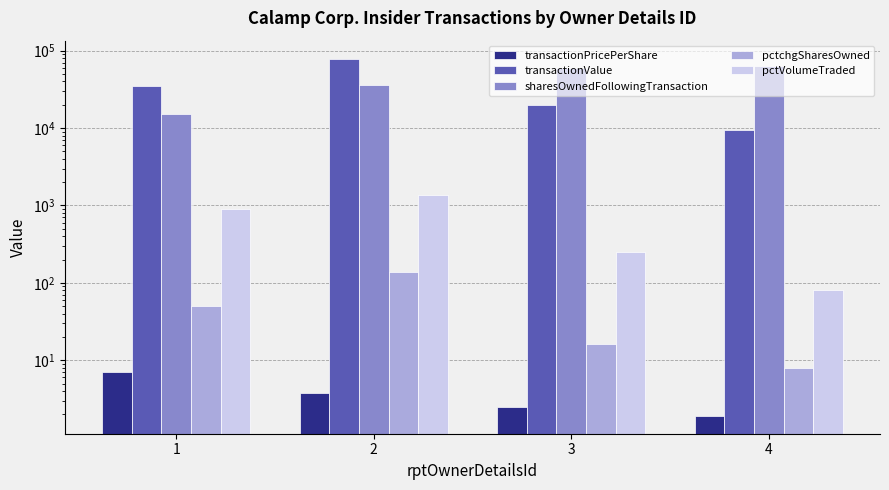

The transactionPricePerShare series shows 0.9 at 3. True or false?

False